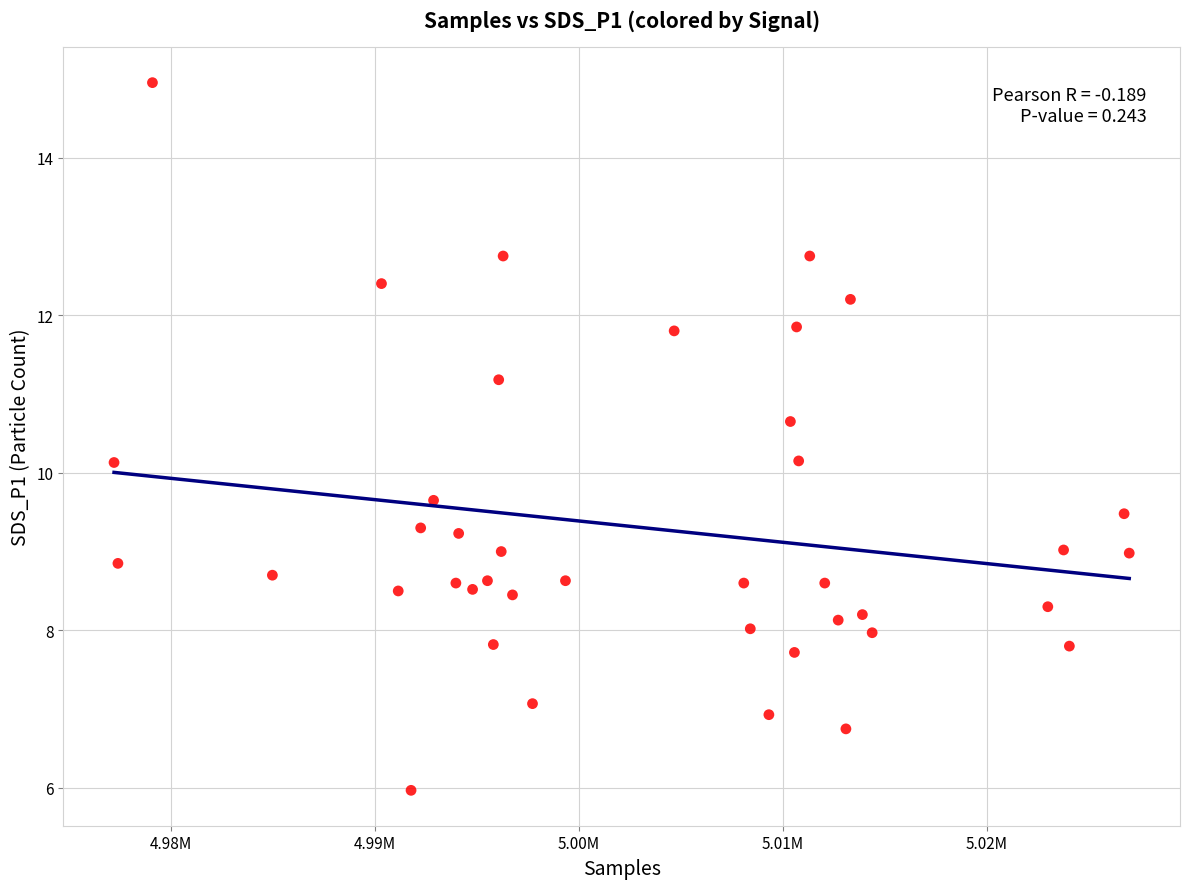

What is the range of Y values (max minus min)?

9.0